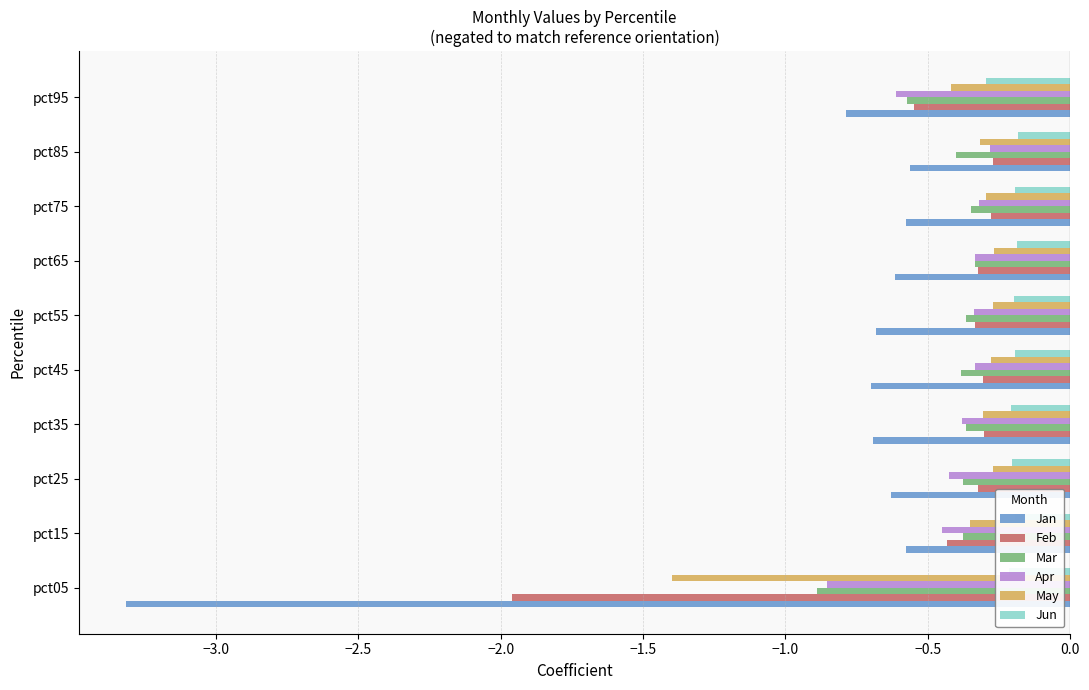

Where is Feb nearest to the value -1?

pct95